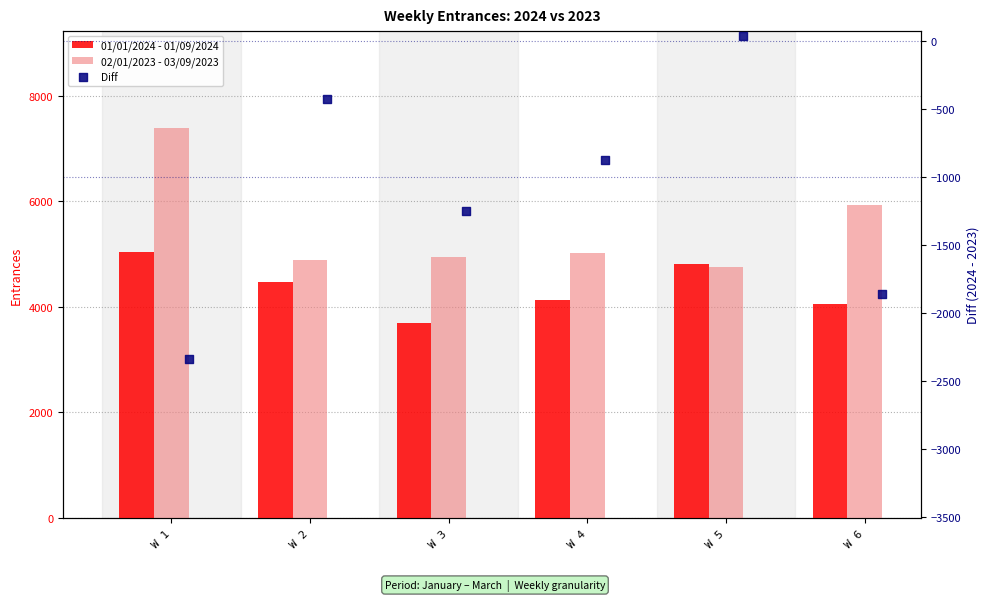

Which series contains the lowest Y value?

Diff